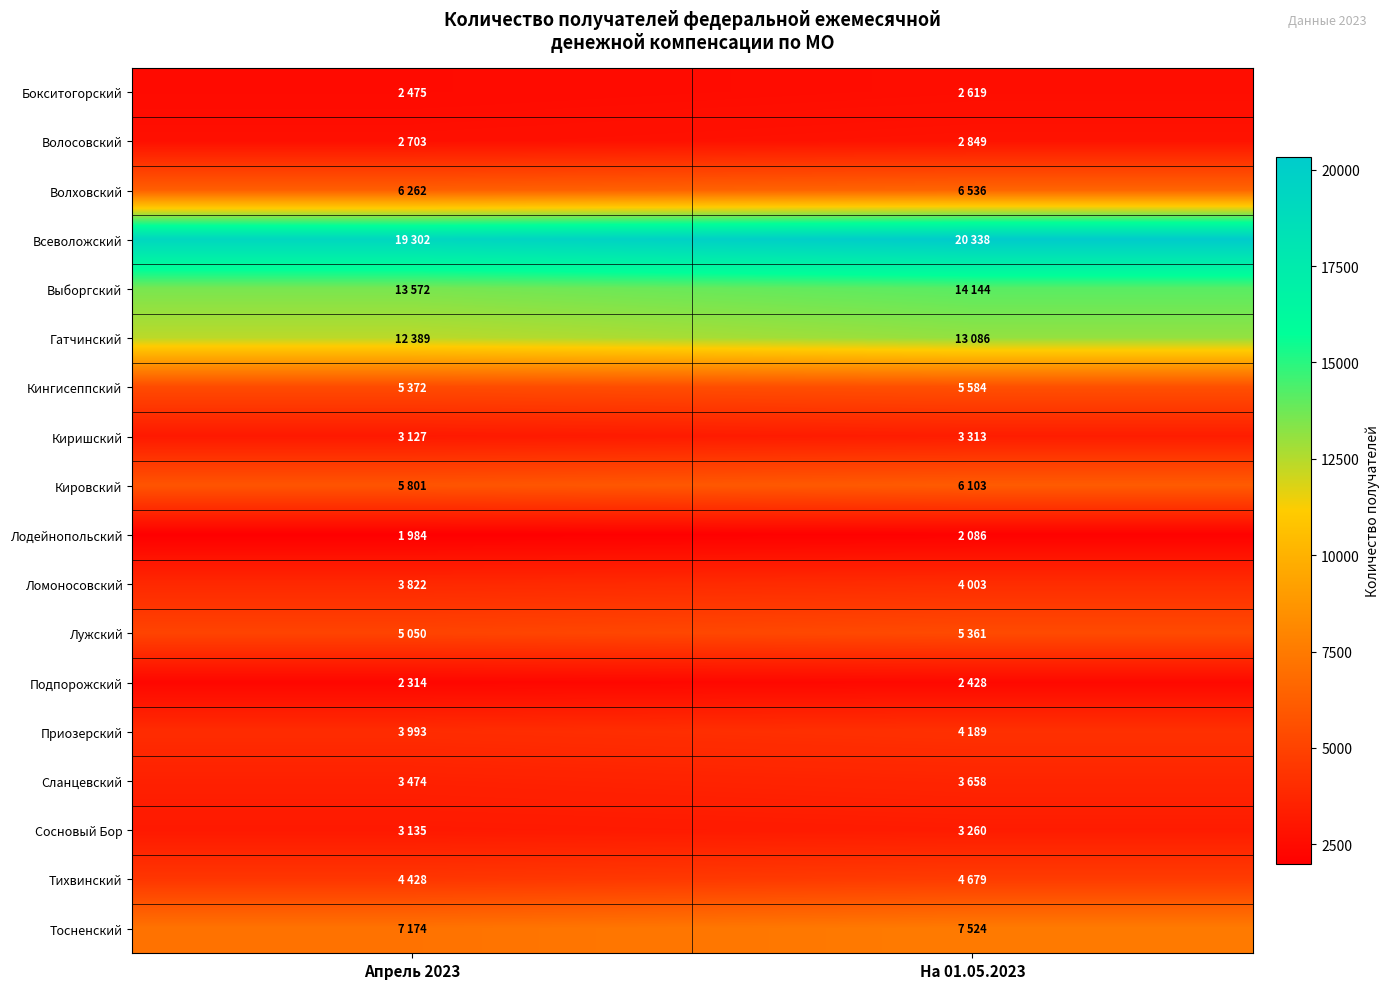

Reading left to right, transcribe all the data shown in this chart.

Бокситогорский: Апрель 2023=2475	На 01.05.2023=2619
Волосовский: Апрель 2023=2703	На 01.05.2023=2849
Волховский: Апрель 2023=6262	На 01.05.2023=6536
Всеволожский: Апрель 2023=19302	На 01.05.2023=20338
Выборгский: Апрель 2023=13572	На 01.05.2023=14144
Гатчинский: Апрель 2023=12389	На 01.05.2023=13086
Кингисеппский: Апрель 2023=5372	На 01.05.2023=5584
Киришский: Апрель 2023=3127	На 01.05.2023=3313
Кировский: Апрель 2023=5801	На 01.05.2023=6103
Лодейнопольский: Апрель 2023=1984	На 01.05.2023=2086
Ломоносовский: Апрель 2023=3822	На 01.05.2023=4003
Лужский: Апрель 2023=5050	На 01.05.2023=5361
Подпорожский: Апрель 2023=2314	На 01.05.2023=2428
Приозерский: Апрель 2023=3993	На 01.05.2023=4189
Сланцевский: Апрель 2023=3474	На 01.05.2023=3658
Сосновый Бор: Апрель 2023=3135	На 01.05.2023=3260
Тихвинский: Апрель 2023=4428	На 01.05.2023=4679
Тосненский: Апрель 2023=7174	На 01.05.2023=7524